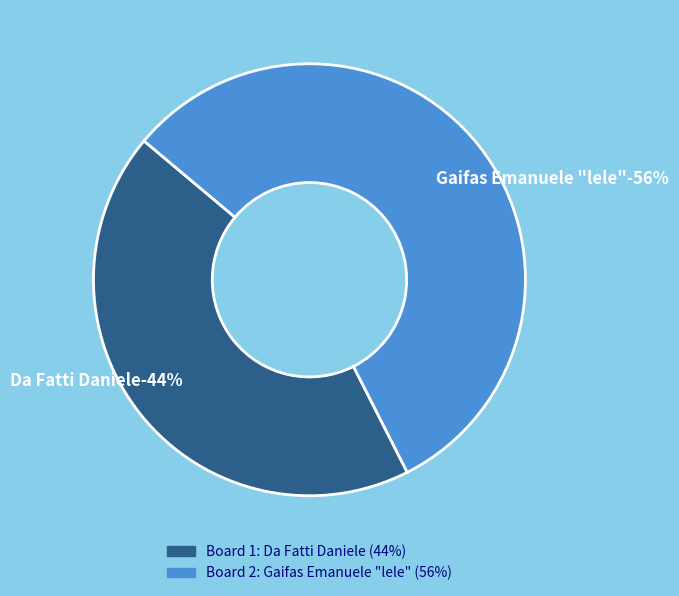

Does any single category account for the majority?

Yes